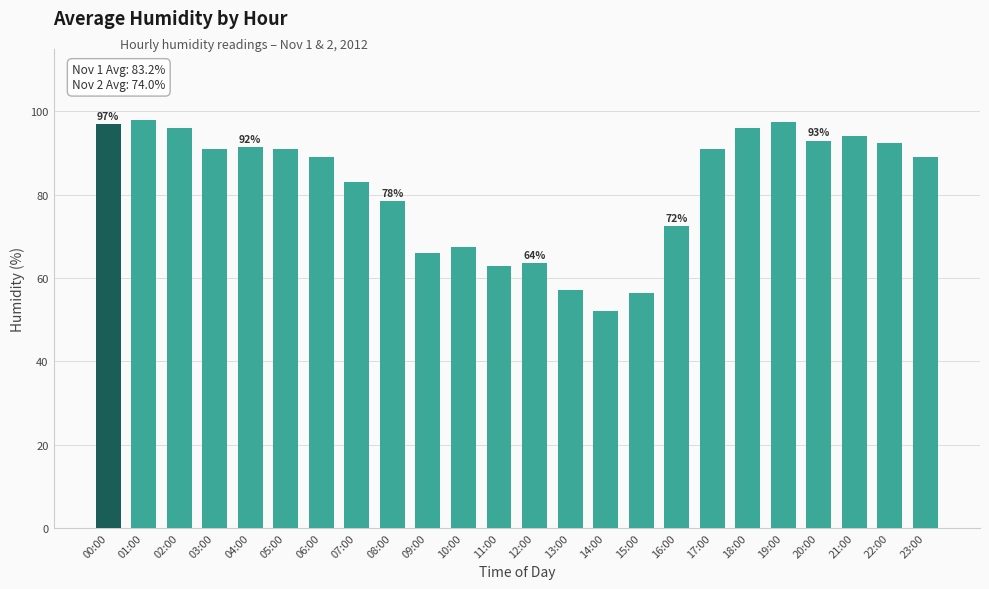

The chart shows a value of 126.7 at 23:00. True or false?

False